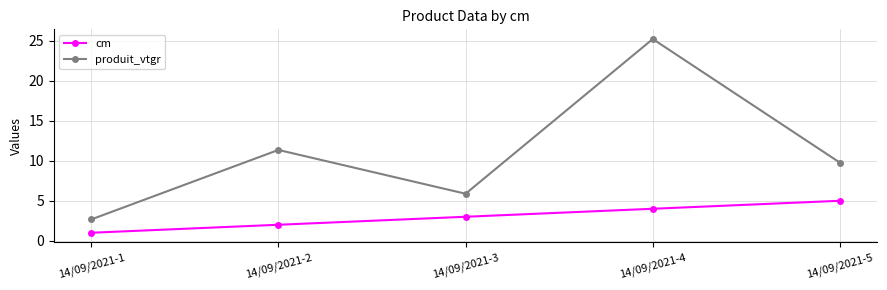

True or false: produit_vtgr and cm intersect in this chart.

False